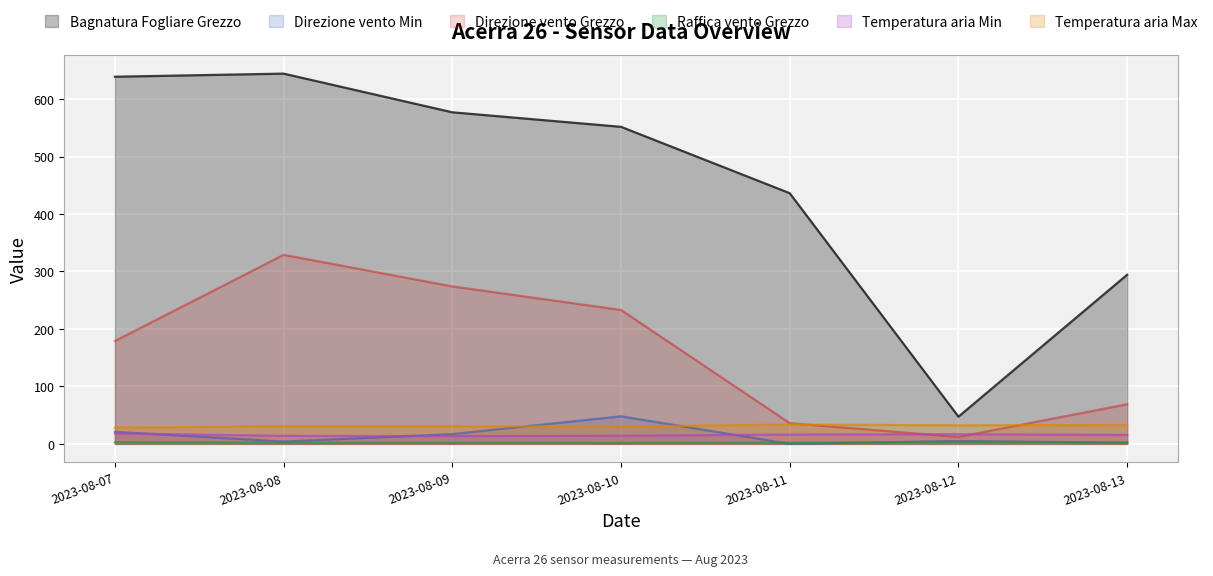

What is the difference between the maximum and minimum values in the Direzione vento Min series?

48.0